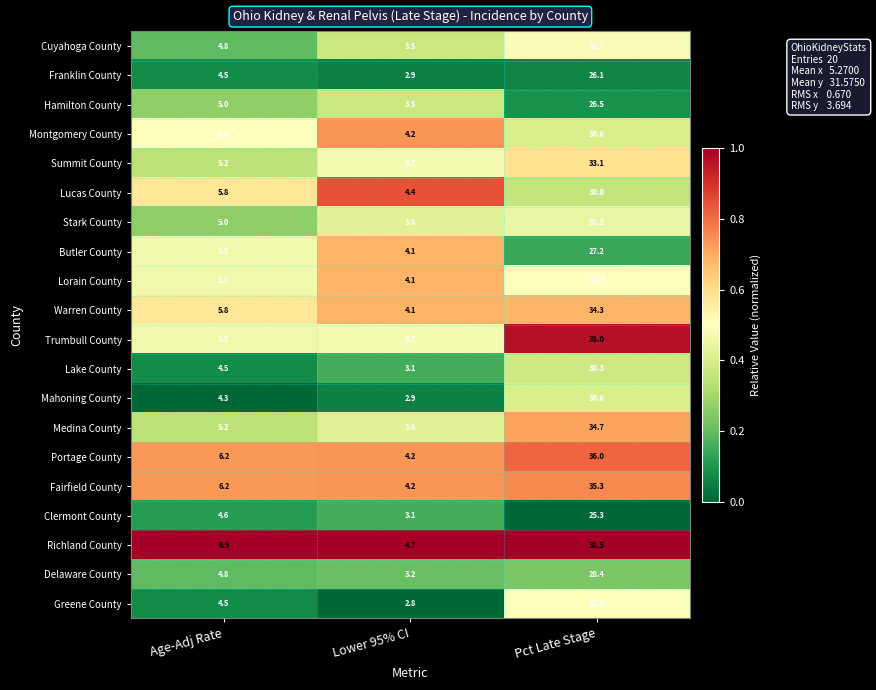

Rank the categories by Montgomery County value from lowest to highest.

Lower 95% CI, Age-Adj Rate, Pct Late Stage